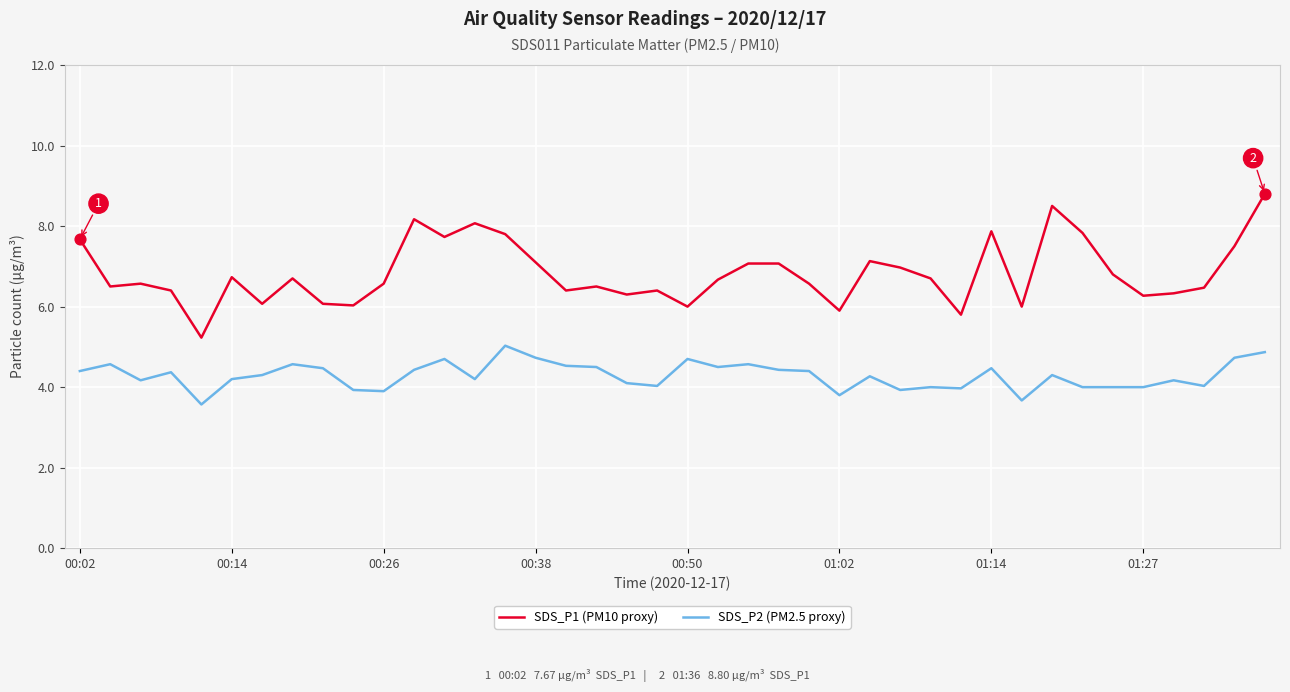

Which series has the widest spread of values?

SDS_P1 (PM10 proxy)